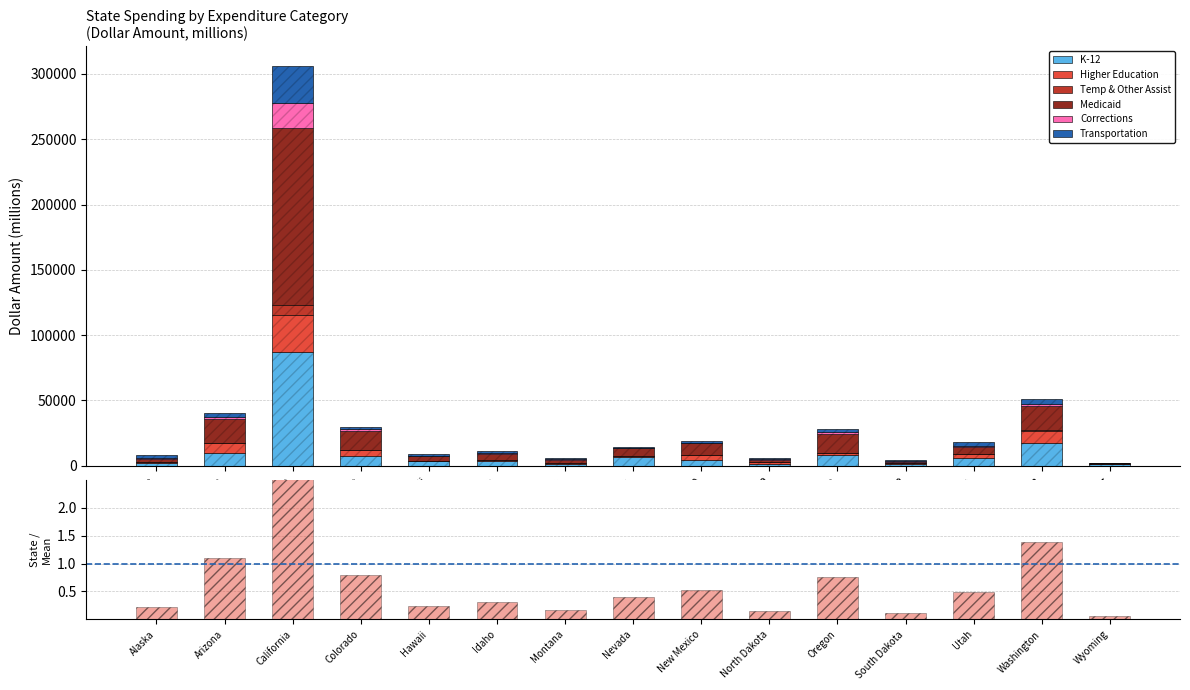

Reading left to right, transcribe all the data shown in this chart.

K-12: Alaska=2054.0	Arizona=9521.0	California=87012.0	Colorado=7070.8	Hawaii=3196.0	Idaho=3398.0	Montana=1423.0	Nevada=6381.0	New Mexico=4489.0	North Dakota=1474.0	Oregon=7780.1	South Dakota=901.0	Utah=5854.0	Washington=17504.0	Wyoming=916.0
Higher Education: Alaska=958.0	Arizona=8049.6	California=28627.0	Colorado=4961.6	Hawaii=696.0	Idaho=1131.0	Montana=740.0	Nevada=1033.0	New Mexico=3453.0	North Dakota=1654.0	Oregon=1868.0	South Dakota=872.0	Utah=2731.0	Washington=9325.0	Wyoming=411.0
Temp & Other Assist: Alaska=22.2	Arizona=20.0	California=7548.0	Colorado=196.5	Hawaii=26.0	Idaho=6.0	Montana=22.0	Nevada=41.0	New Mexico=111.9	North Dakota=2.0	Oregon=172.0	South Dakota=16.0	Utah=54.0	Washington=213.0	Wyoming=0.0
Medicaid: Alaska=2440.0	Arizona=18448.0	California=135358.0	Colorado=14563.6	Hawaii=3180.0	Idaho=4368.0	Montana=2393.0	Nevada=5855.0	New Mexico=8919.0	North Dakota=1480.0	Oregon=14273.0	South Dakota=1197.0	Utah=5908.0	Washington=18775.0	Wyoming=617.0
Corrections: Alaska=474.0	Arizona=1476.1	California=19396.0	Colorado=1016.2	Hawaii=321.2	Idaho=427.0	Montana=245.0	Nevada=385.0	New Mexico=446.0	North Dakota=123.0	Oregon=1317.9	South Dakota=409.0	Utah=537.0	Washington=1462.0	Wyoming=133.0
Transportation: Alaska=2375.0	Arizona=3197.0	California=28019.0	Colorado=1785.0	Hawaii=1676.0	Idaho=1884.0	Montana=1134.0	Nevada=932.0	New Mexico=1752.0	North Dakota=858.0	Oregon=2475.2	South Dakota=915.0	Utah=3024.0	Washington=3518.0	Wyoming=130.0